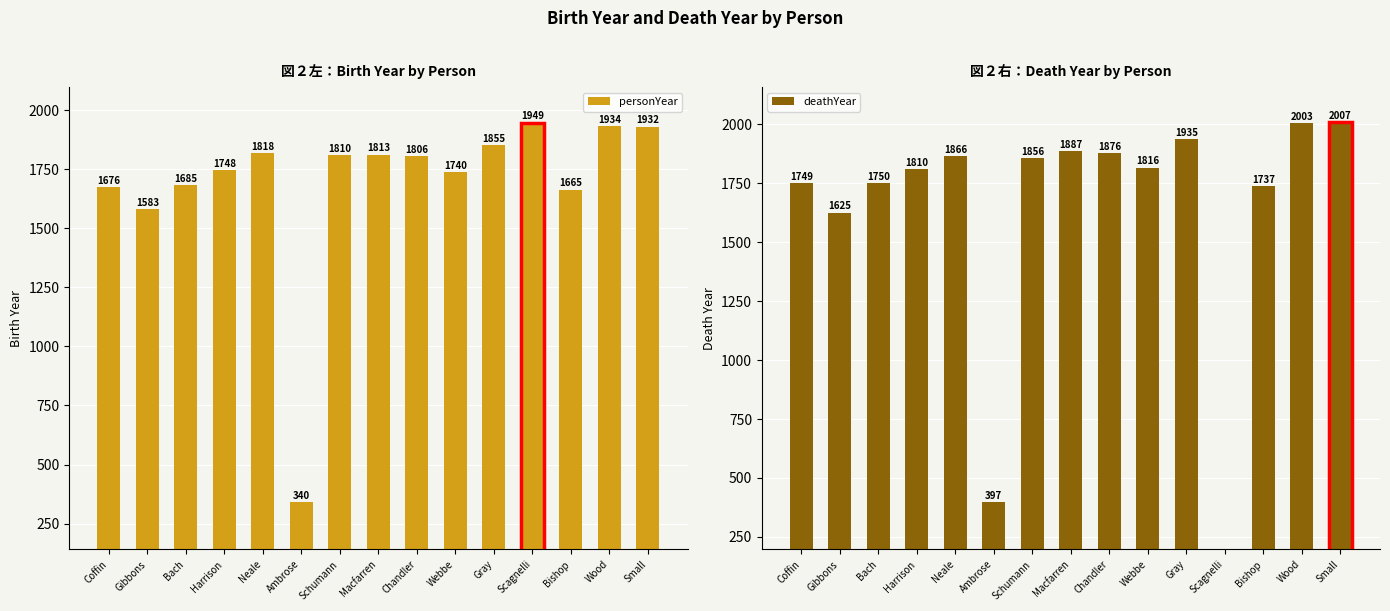

What is the sum of all personYear values?

25354